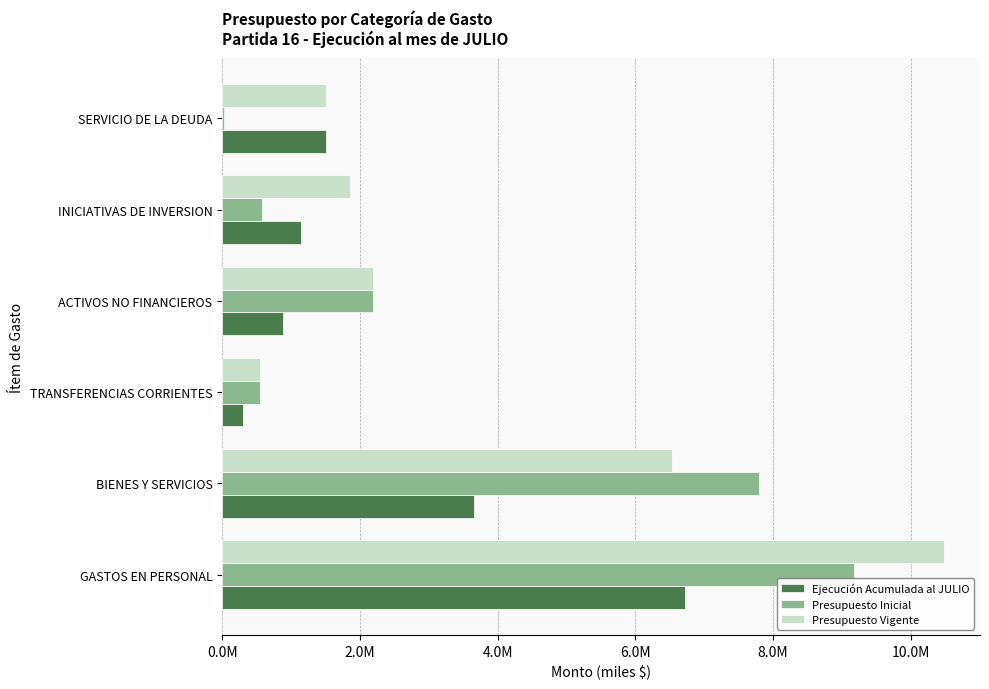

What are all the series names shown in the legend?

Ejecución Acumulada al JULIO, Presupuesto Inicial, Presupuesto Vigente